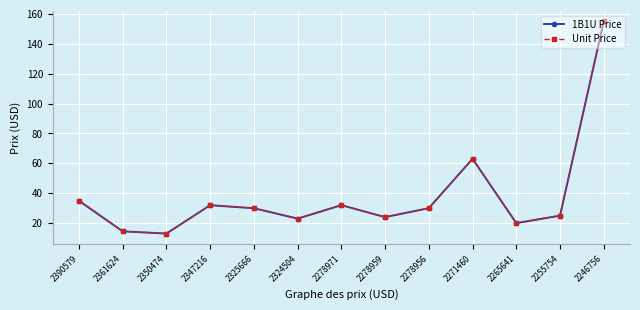

The Unit Price series shows 25.0 at 2255754. True or false?

True